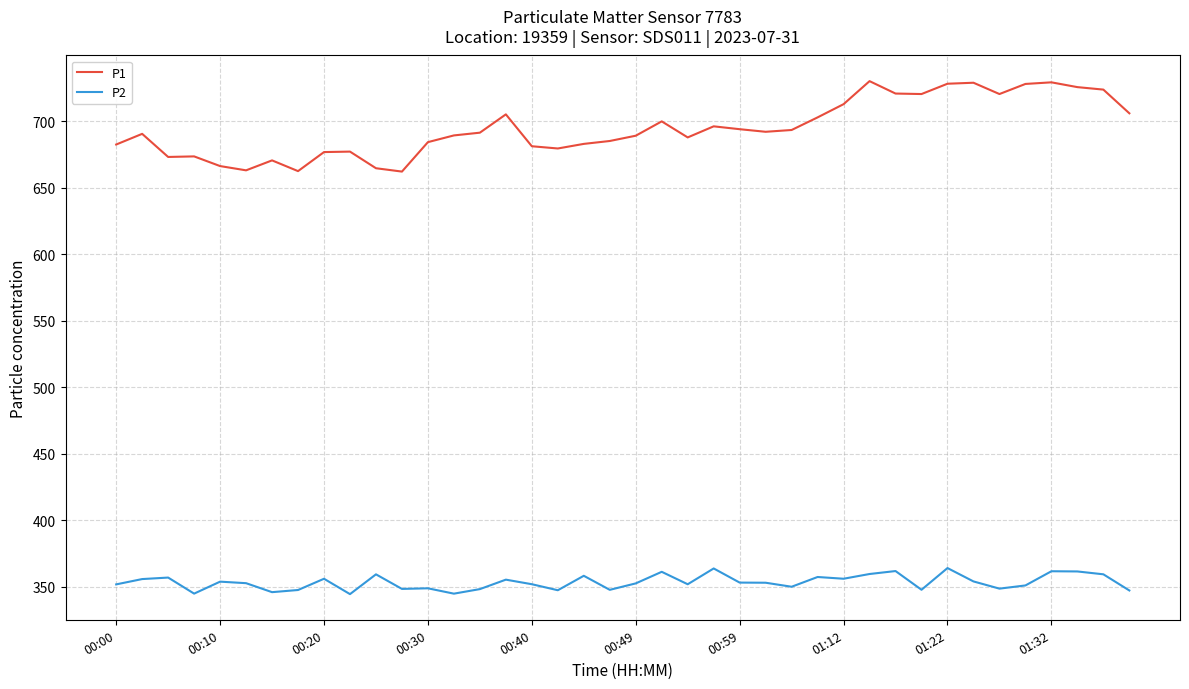

True or false: P1 and P2 cross at least once.

False